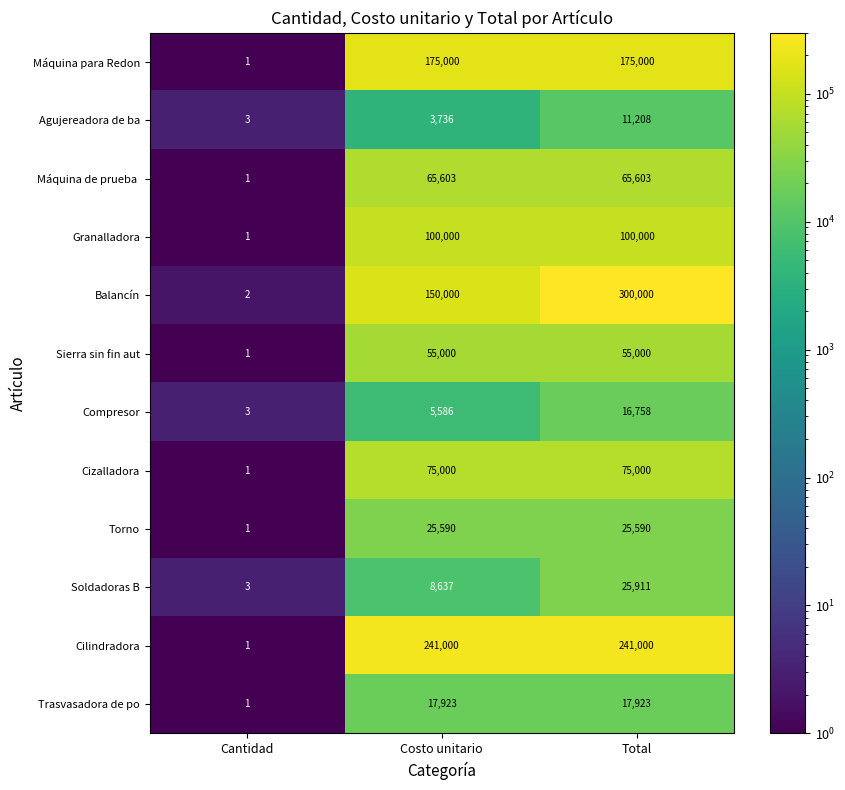

Count the Máquina para Redon values in the range 1 to 175000.

3